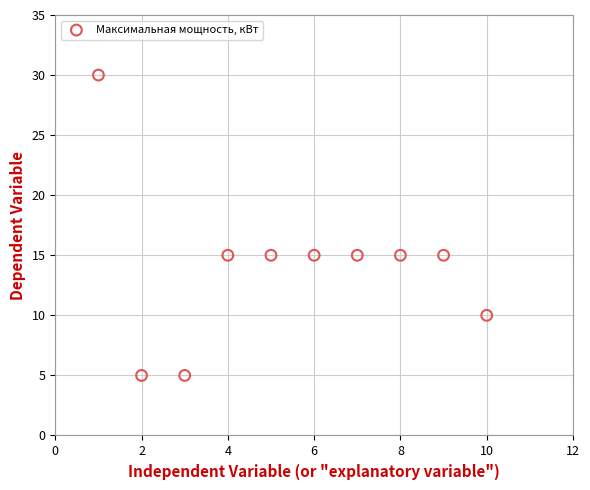

What is the average X value?

6